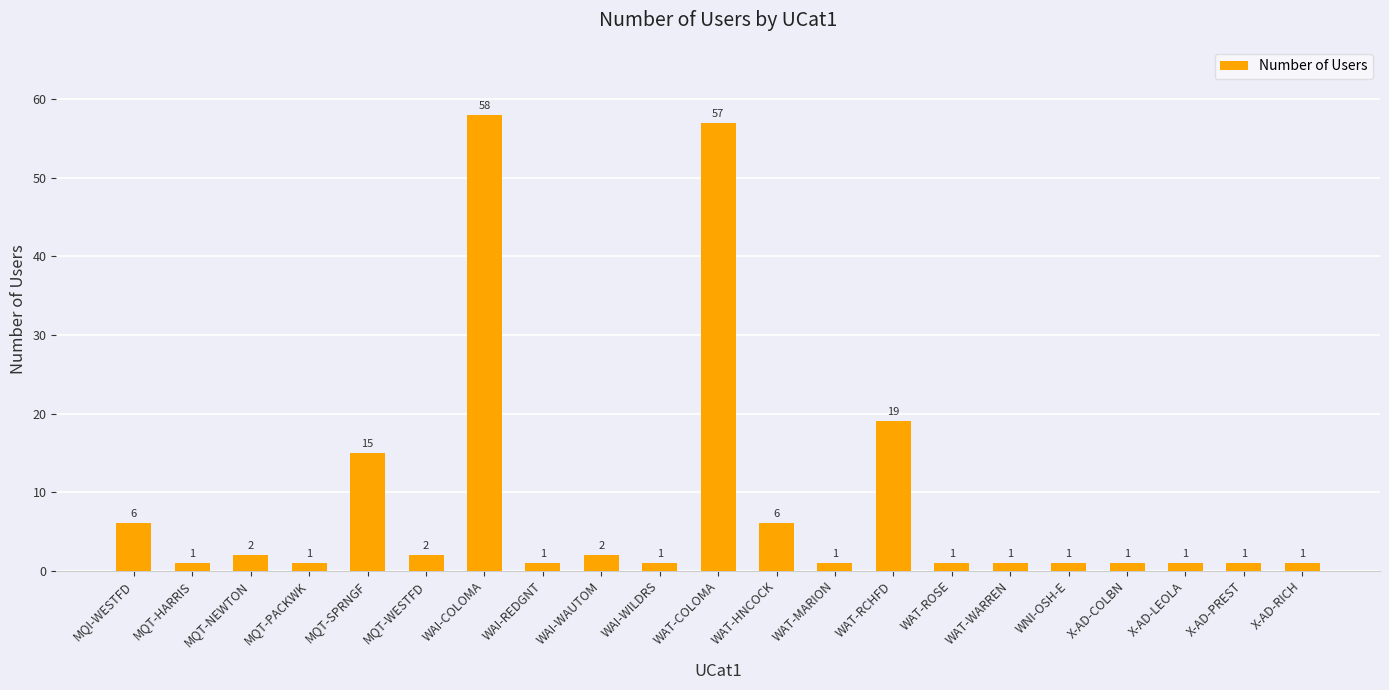

Reading right to left, what are all the values shown in this chart?

X-AD-RICH=1	X-AD-PREST=1	X-AD-LEOLA=1	X-AD-COLBN=1	WNI-OSH-E=1	WAT-WARREN=1	WAT-ROSE=1	WAT-RCHFD=19	WAT-MARION=1	WAT-HNCOCK=6	WAT-COLOMA=57	WAI-WILDRS=1	WAI-WAUTOM=2	WAI-REDGNT=1	WAI-COLOMA=58	MQT-WESTFD=2	MQT-SPRNGF=15	MQT-PACKWK=1	MQT-NEWTON=2	MQT-HARRIS=1	MQI-WESTFD=6